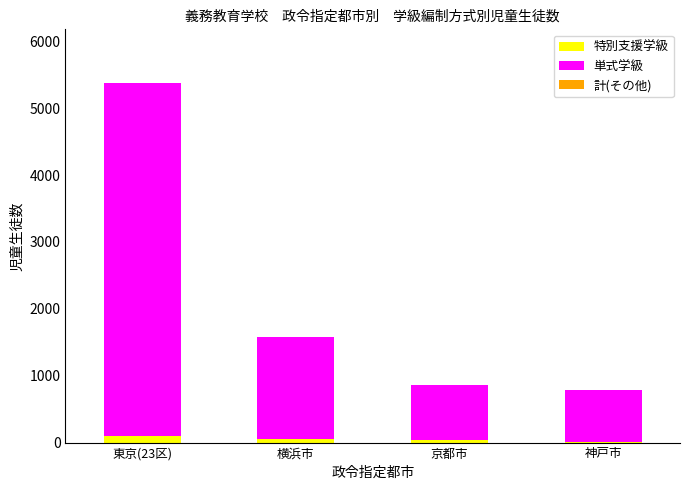

Are the bars horizontal?

No